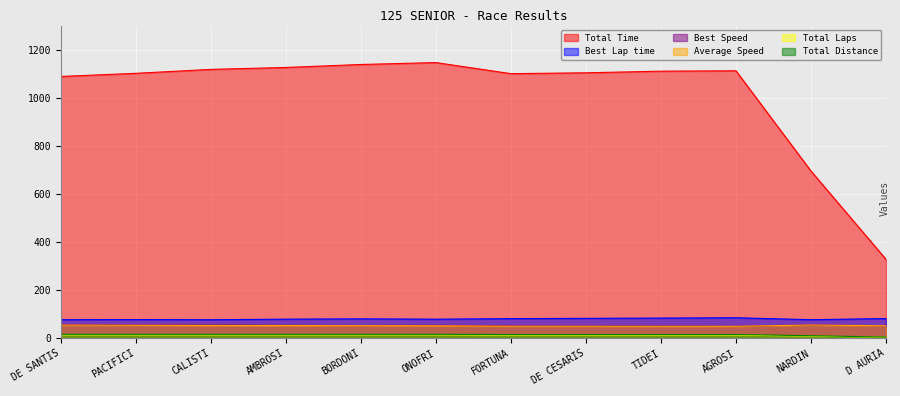

How many values in the Total Laps series are below 14?

6